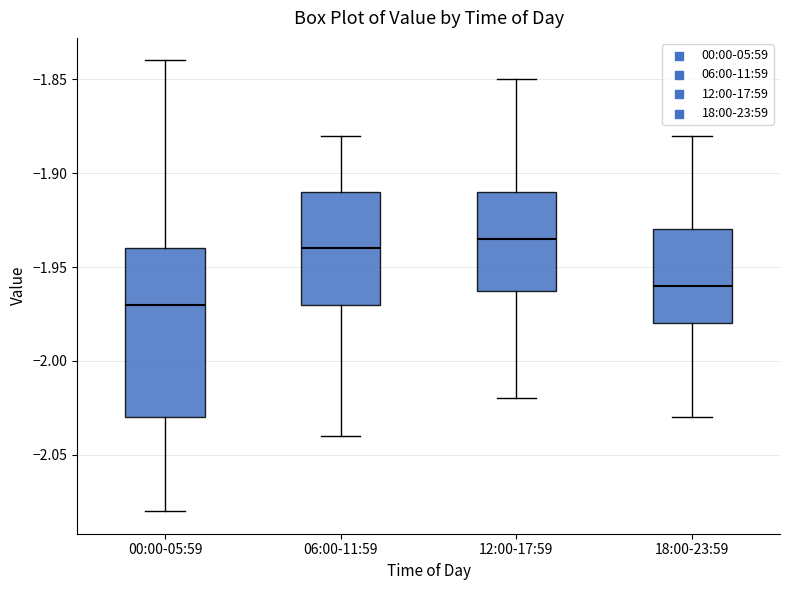

Which box has the lowest median line?

00:00-05:59